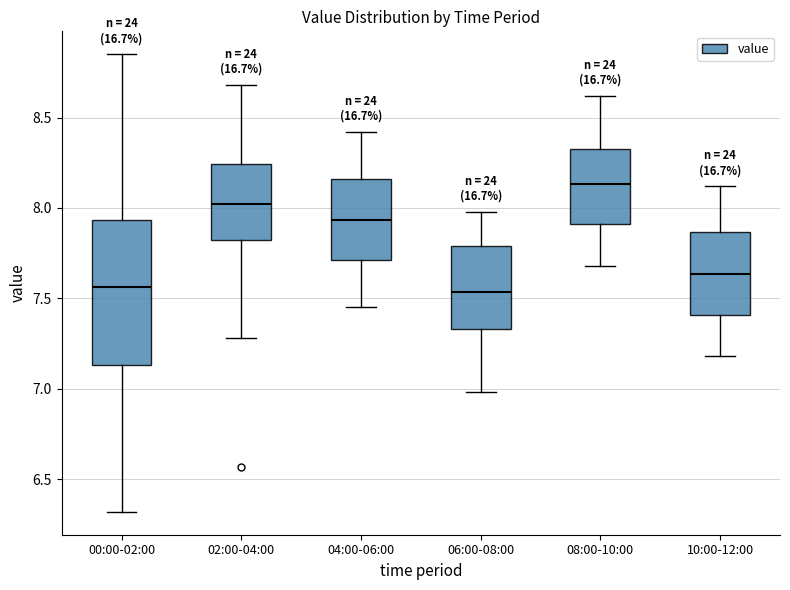

Where is the lower edge of the box for 02:00-04:00 on the y-axis? The values are not printed on the chart, so give them approximately, as read against the axis.

7.85